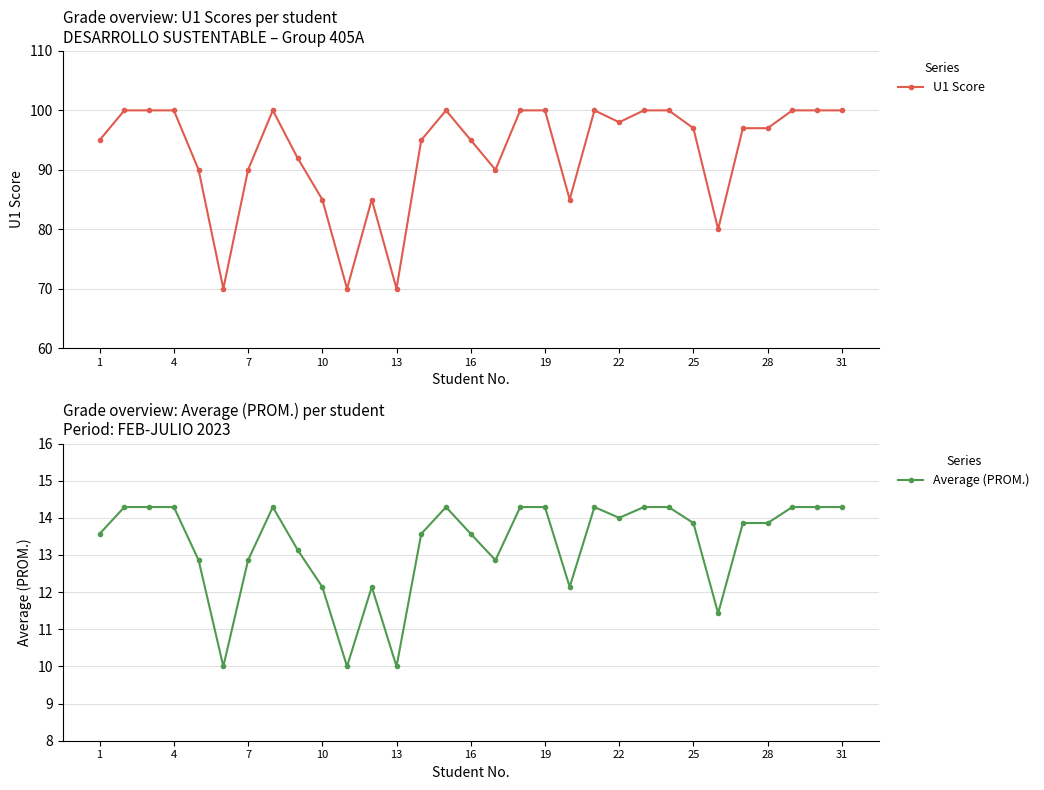

How many series are shown in this chart?

2